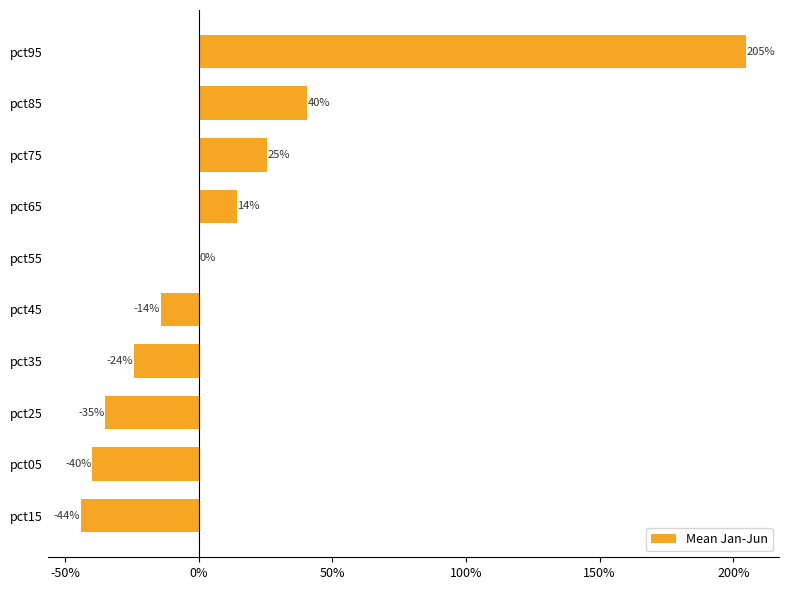

What is the difference between the maximum and minimum values?

2.5